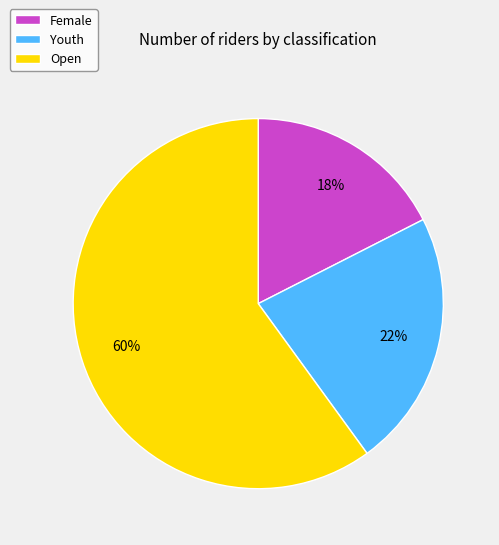

How many slices are in this pie chart?

3